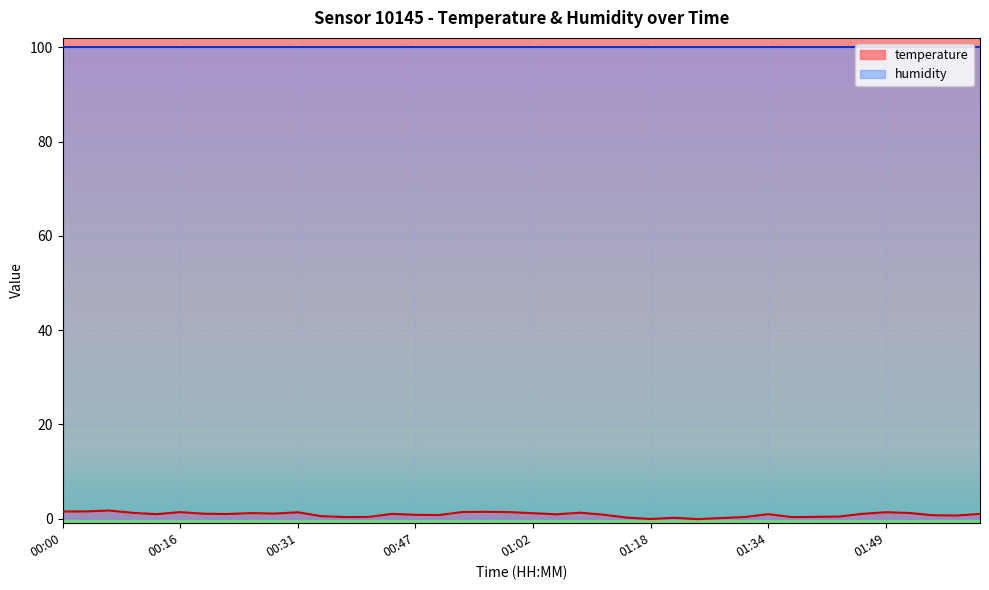

What is the sum of all values?

33.7